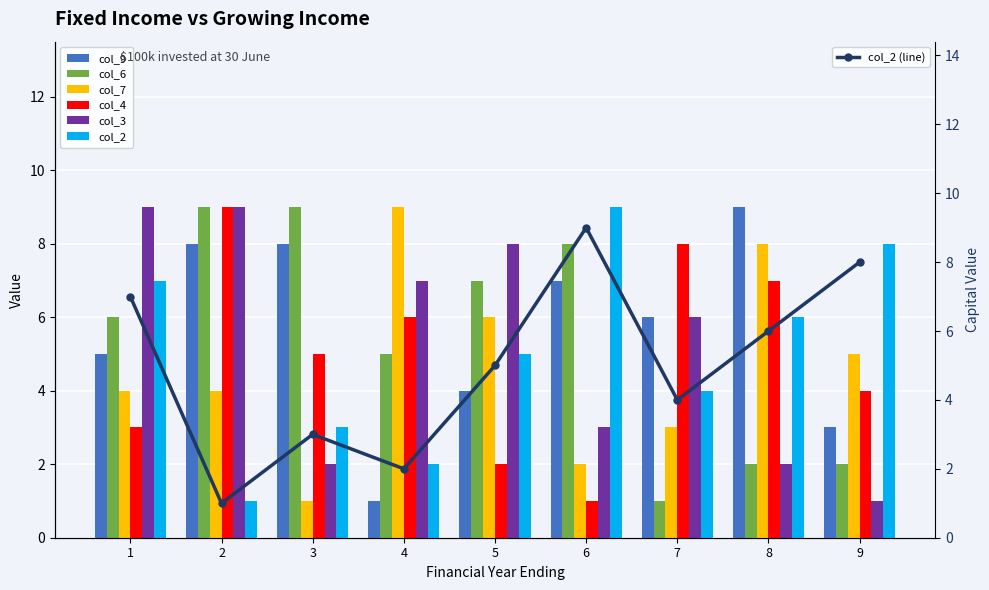

What are all the series names shown in the legend?

col_9, col_6, col_7, col_4, col_3, col_2